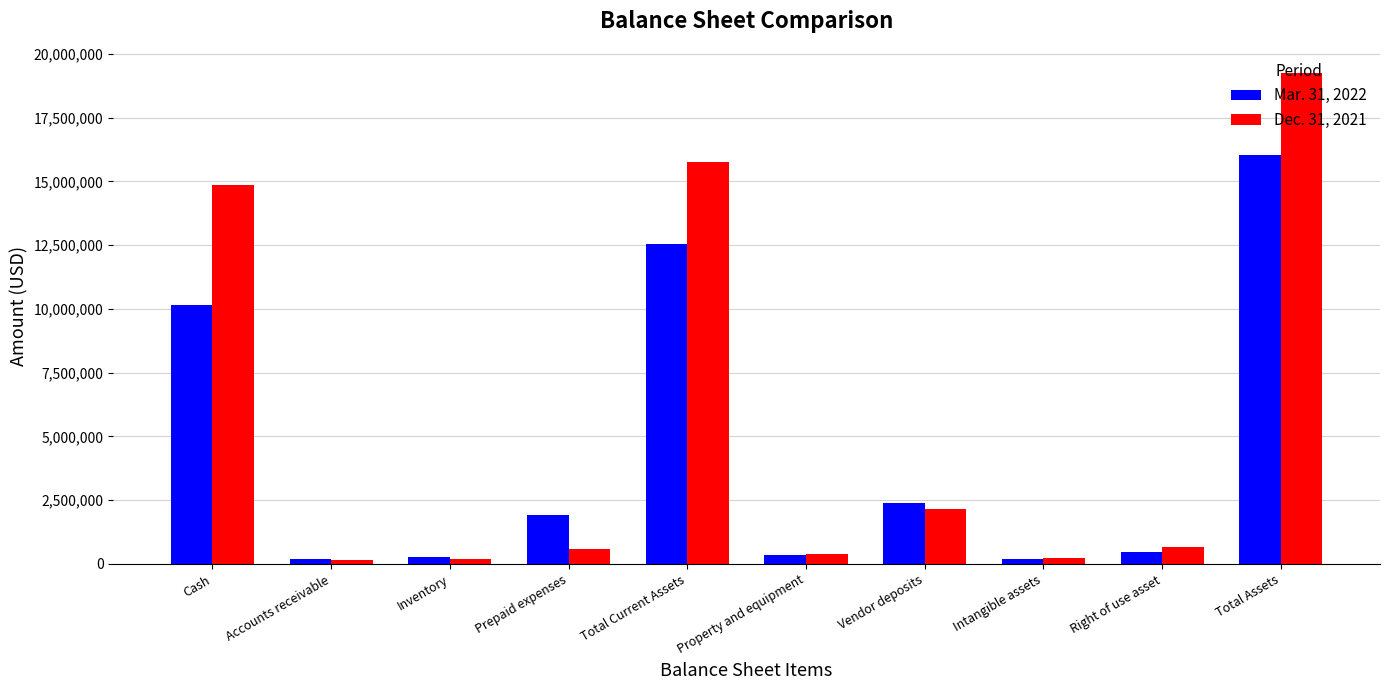

What is the sum of all Mar. 31, 2022 values?

44499678